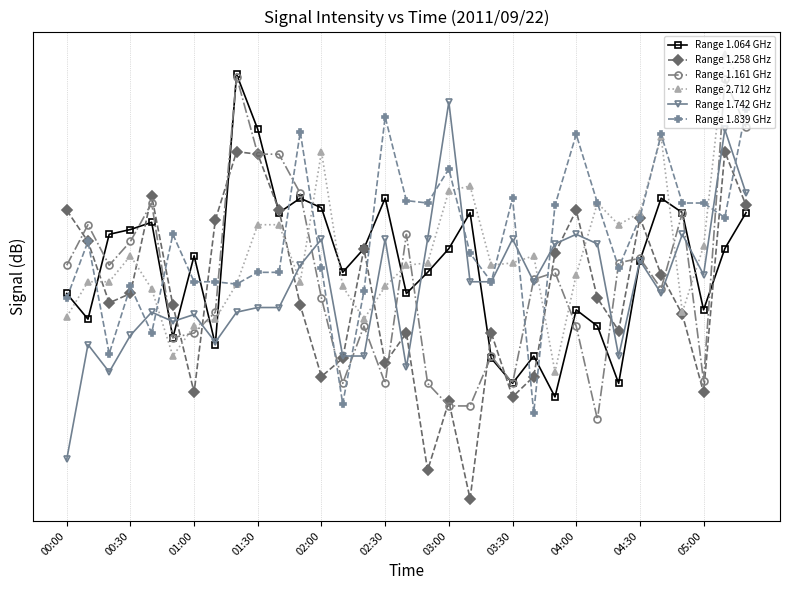

The Range 1.258 GHz series shows -117.8 at 02:30. True or false?

True